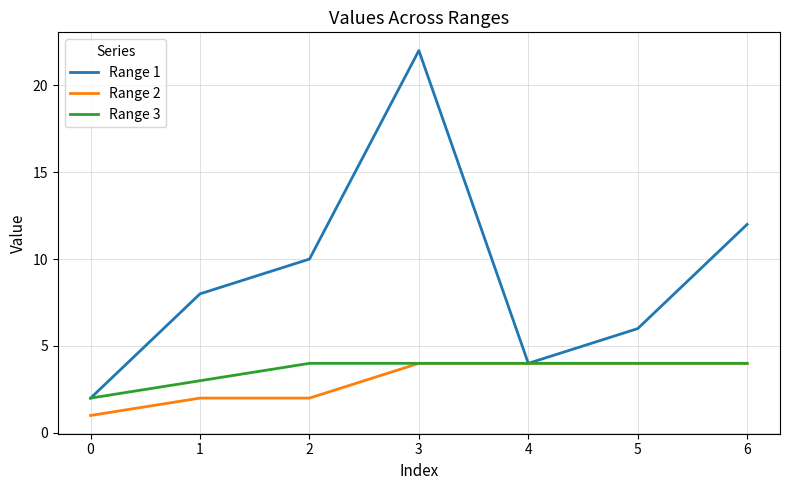

The value of Range 2 at 2 is 6. True or false?

False